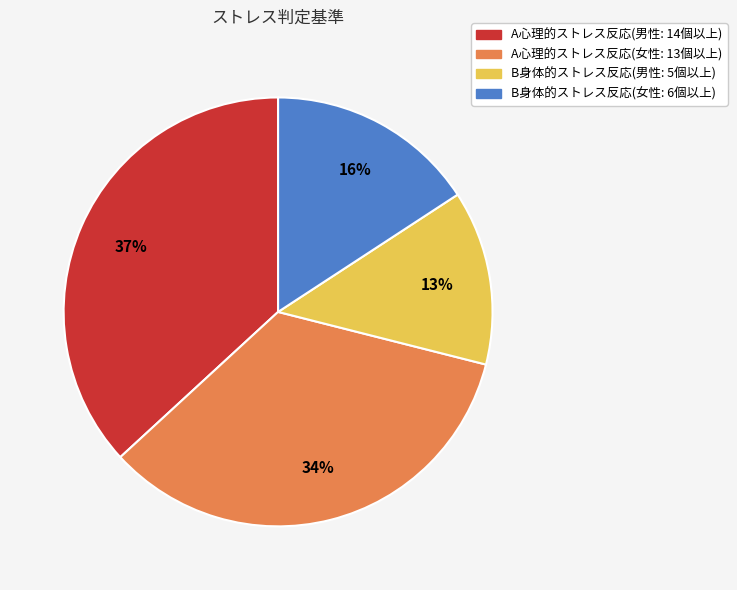

Which category has the smallest portion of the pie?

B身体的ストレス反応(男性: 5個以上)